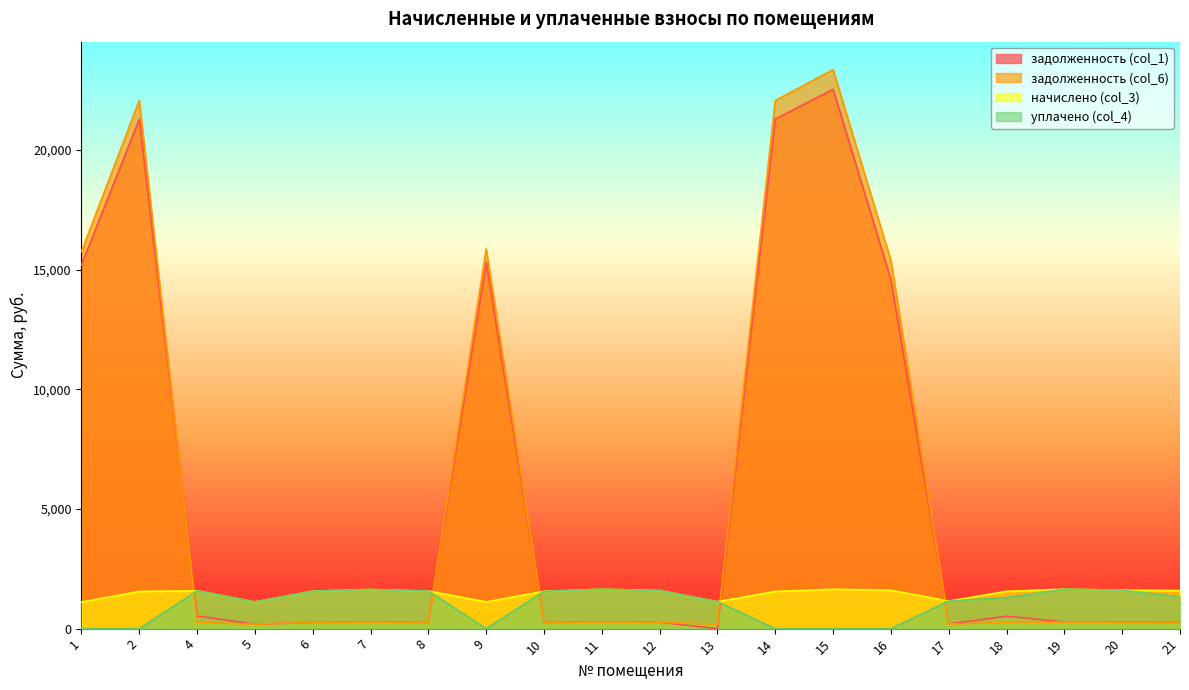

What is the difference between the highest and lowest values at 14?

22072.9